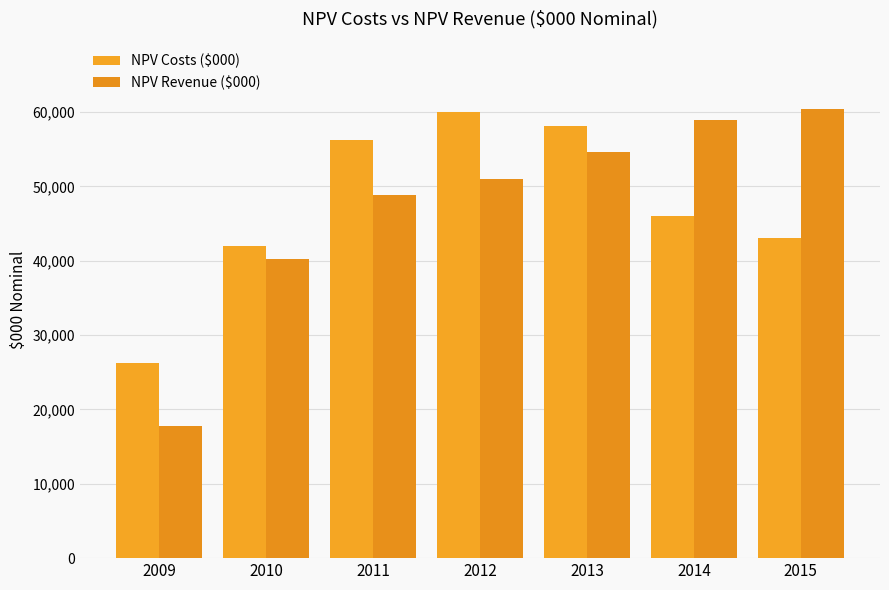

Which label corresponds to the smallest value in the chart?

2009